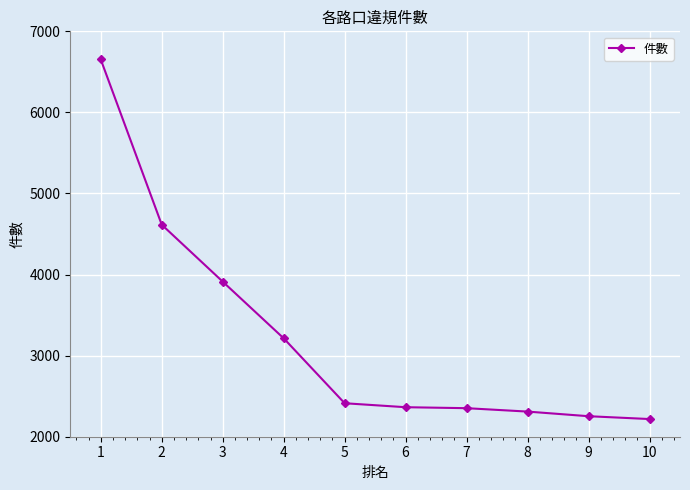

At which label does the data first exceed 2413?

1